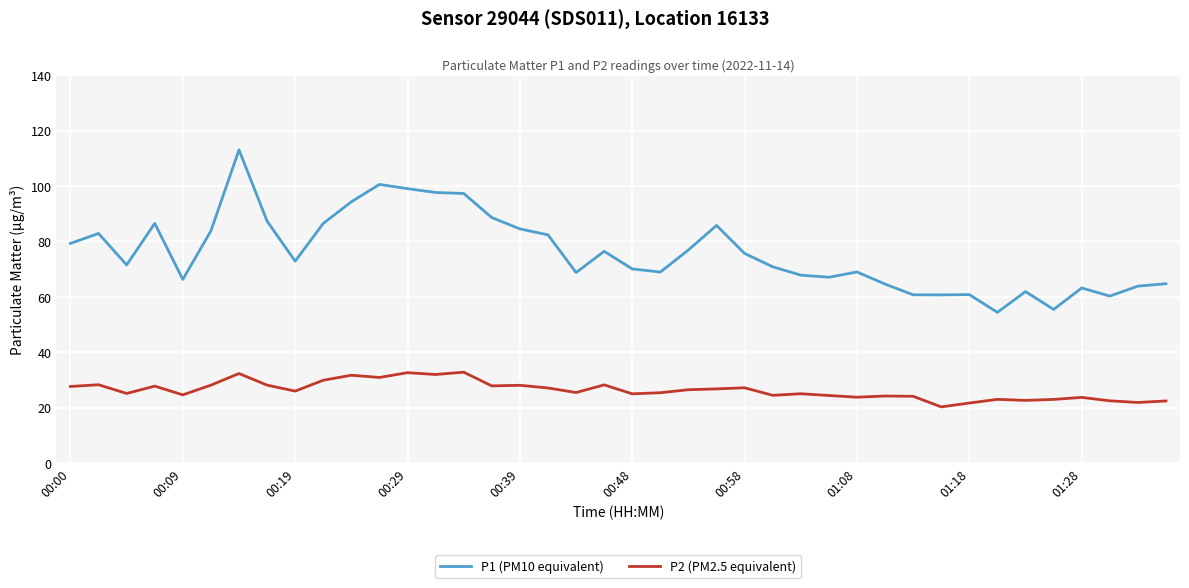

What is the difference between the maximum and minimum values in the P2 (PM2.5 equivalent) series?

12.5